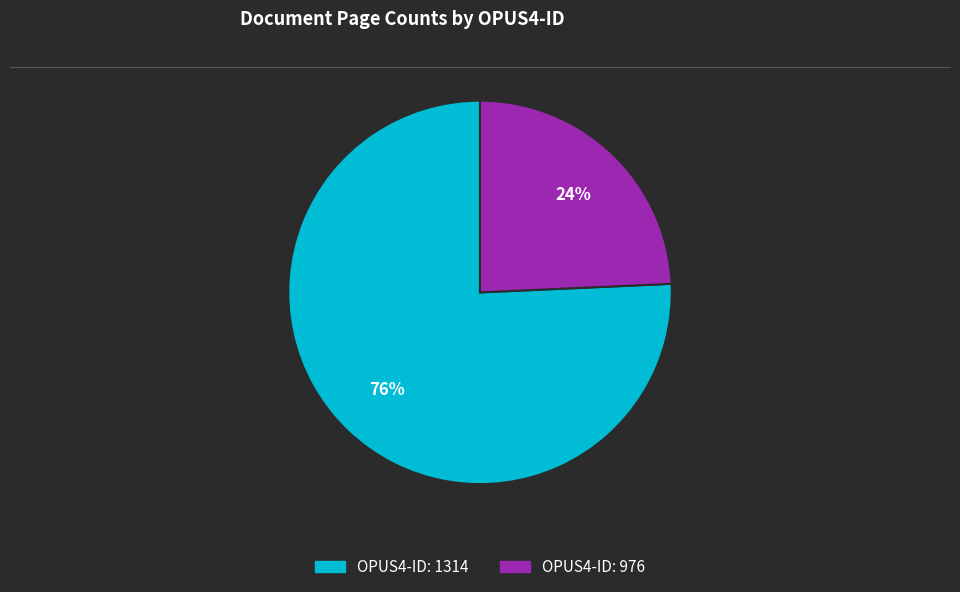

To the nearest percent, what is the average slice percentage?

50%